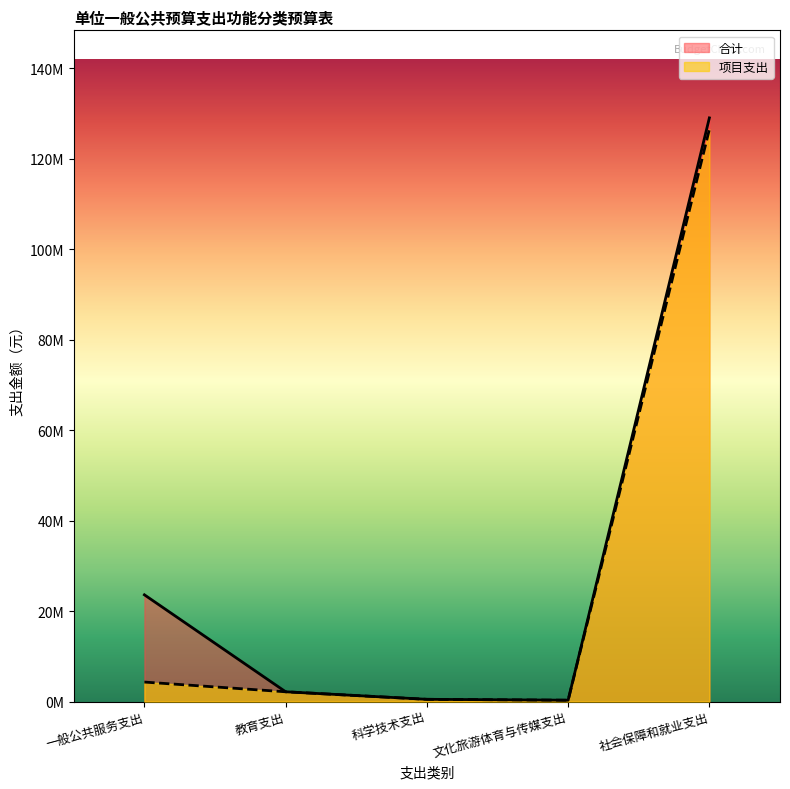

Which has a higher value, 社会保障和就业支出 or 教育支出?

社会保障和就业支出